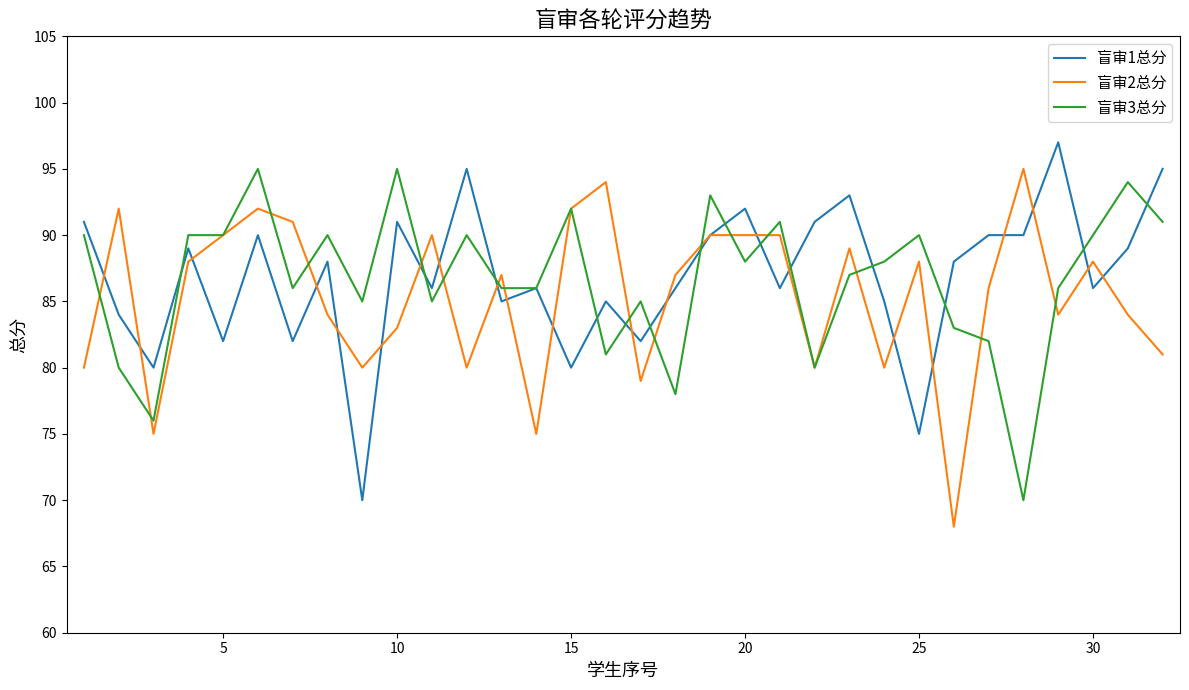

What is the maximum value for 盲审2总分?

95